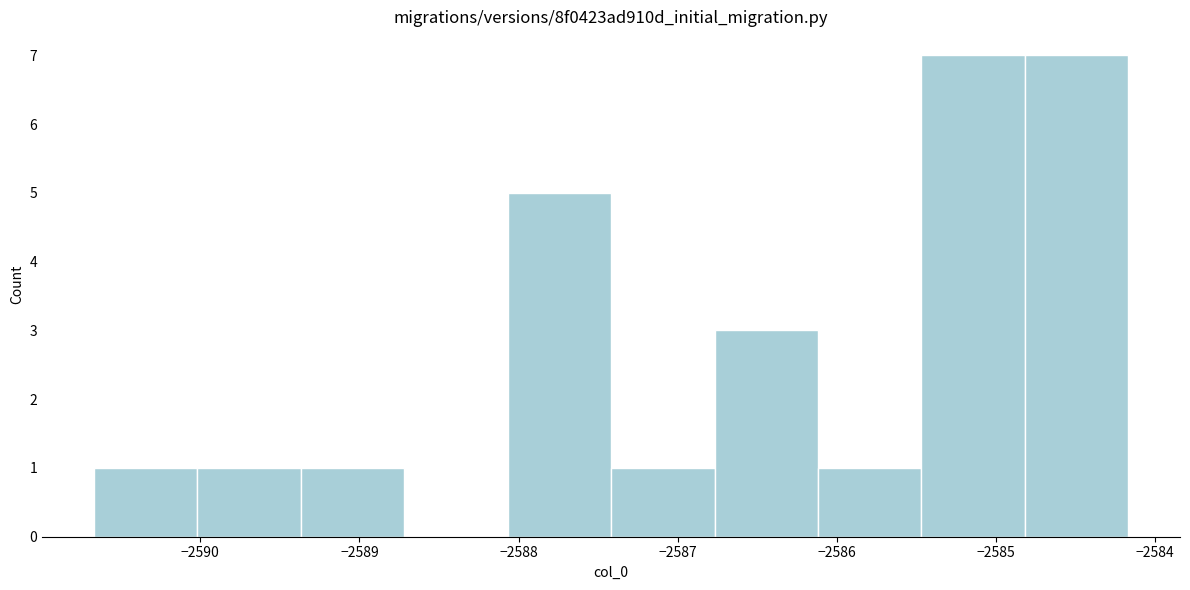

Reading left to right, list every bar in this chart as the range it spans on the x-axis followed by its height. Neither the bar edges nor the heights are printed on the chart, so give them approximately, as read against the axes.

-2590.7 to -2590.0: 1
-2590.0 to -2589.4: 1
-2589.4 to -2588.7: 1
-2588.7 to -2588.1: 0
-2588.1 to -2587.4: 5
-2587.4 to -2586.8: 1
-2586.8 to -2586.1: 3
-2586.1 to -2585.5: 1
-2585.5 to -2584.8: 7
-2584.8 to -2584.2: 7